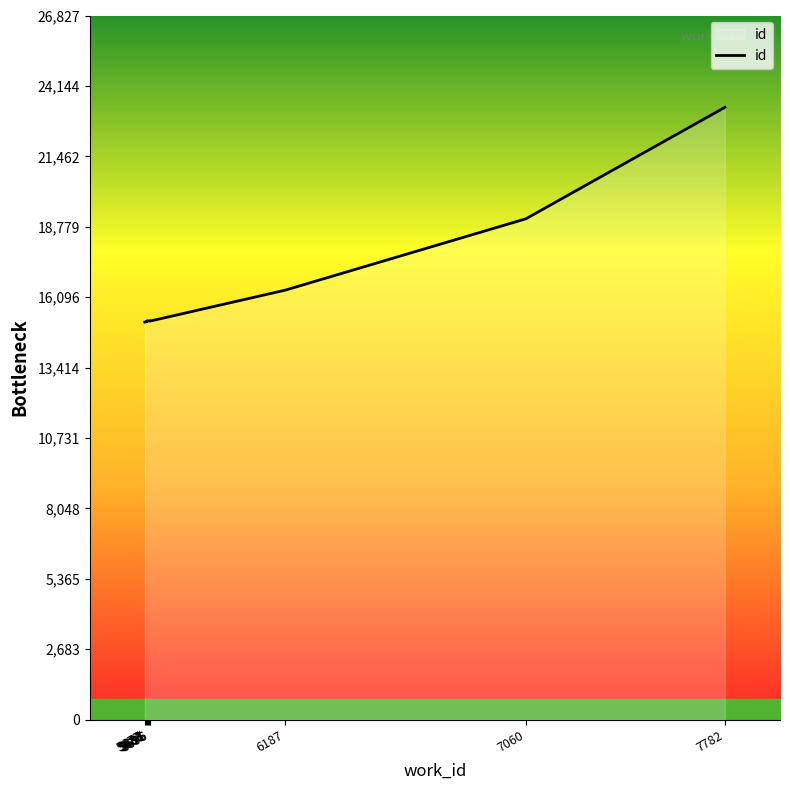

What is the average value?

16504